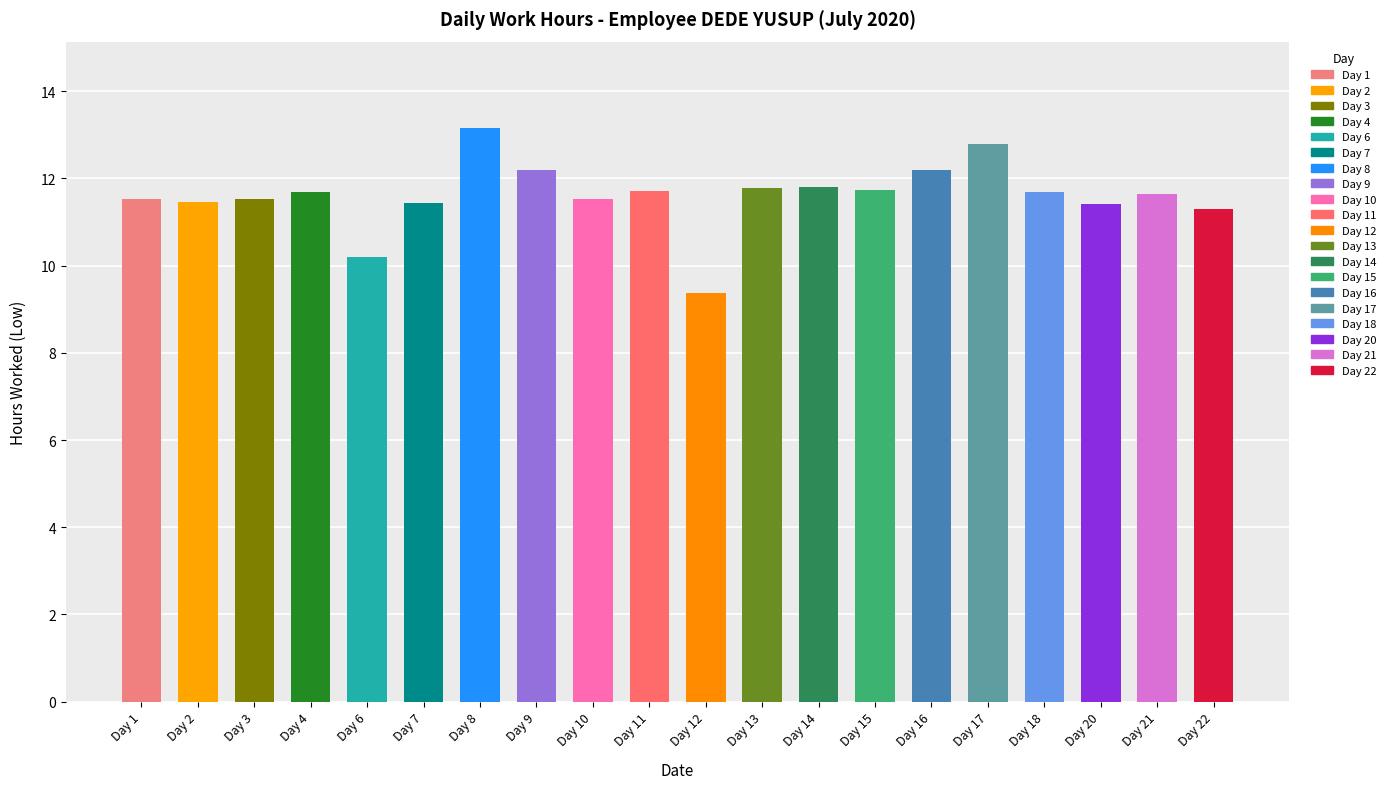

What is the value of the 19th bar from the left?

11.6